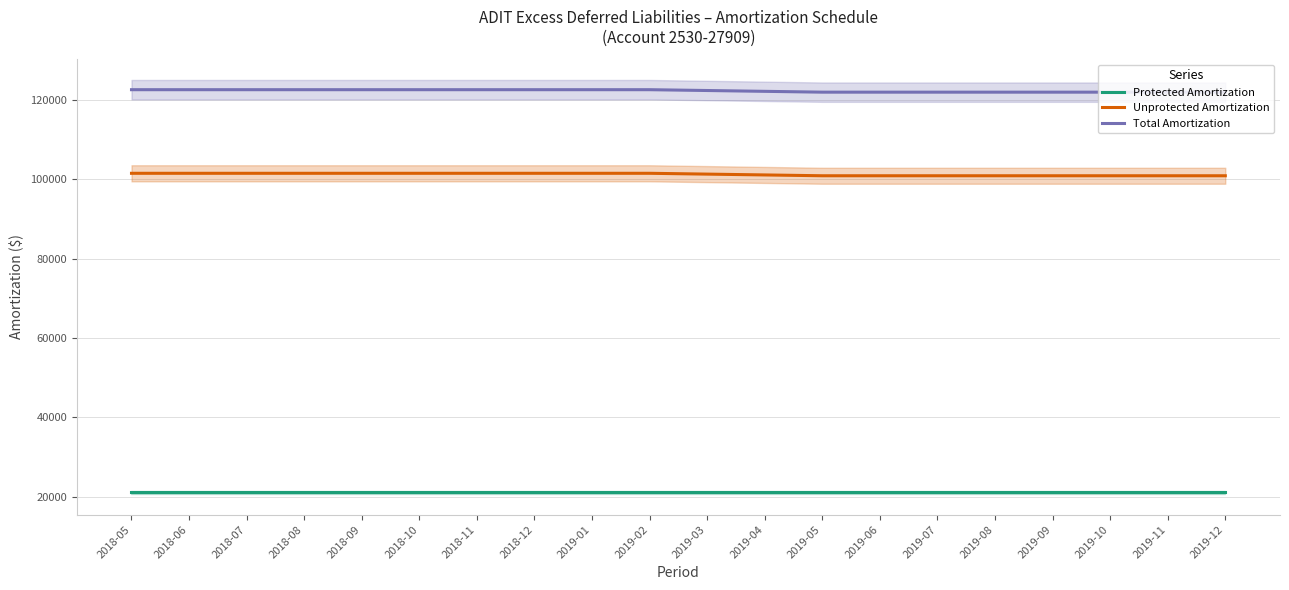

At which category does the chart reach its peak across all series?

2018-05